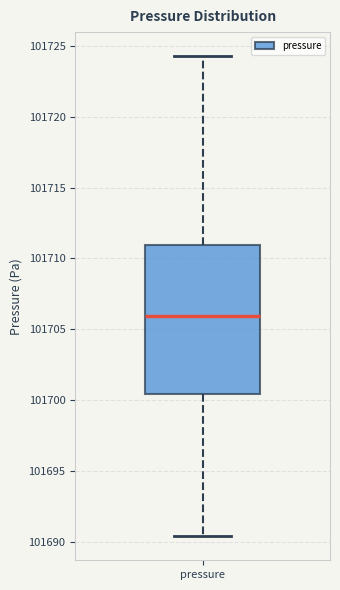

Read this box plot against the y-axis: the position of the median line, the range covered by the box, and the ends of both whiskers. The values are not printed on the chart, so give them approximately, as read against the axis.

median 101706.0, box 101700.5 to 101711.0, whiskers 101690.5 to 101724.5